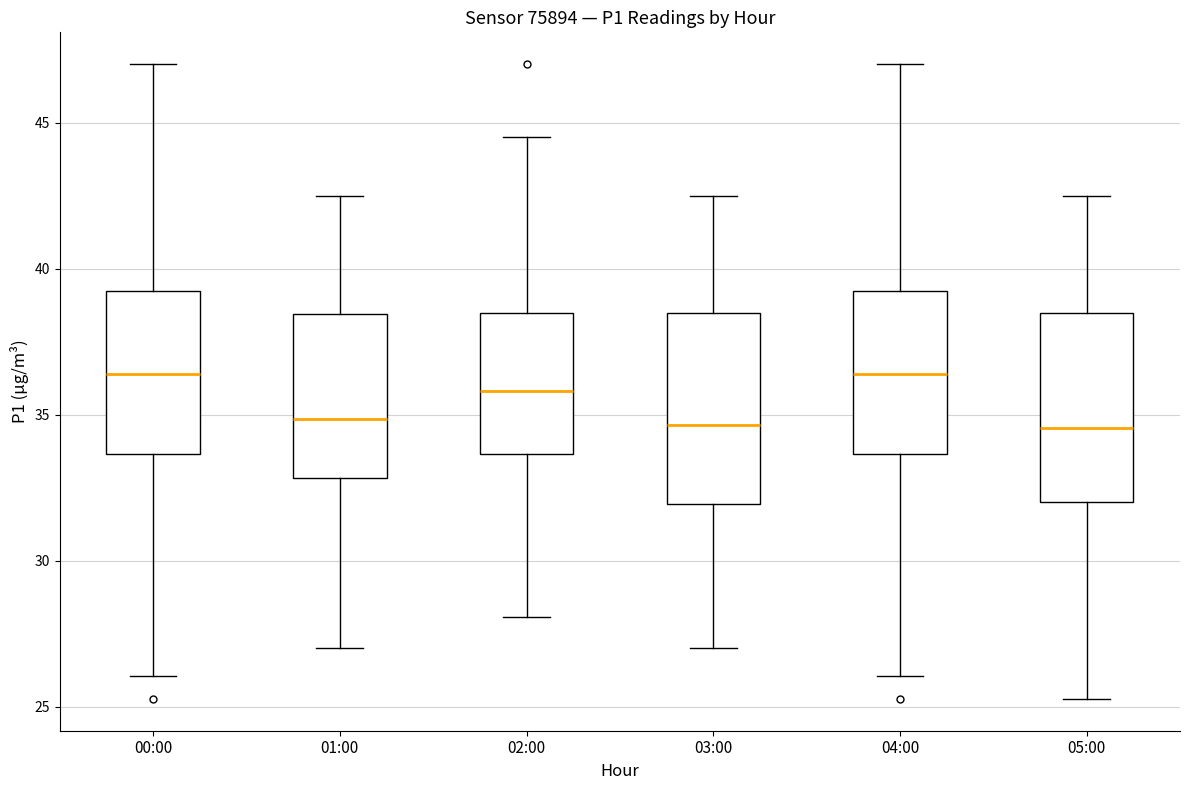

Where does the upper whisker of the box for 04:00 end on the y-axis? The values are not printed on the chart, so give them approximately, as read against the axis.

47.0